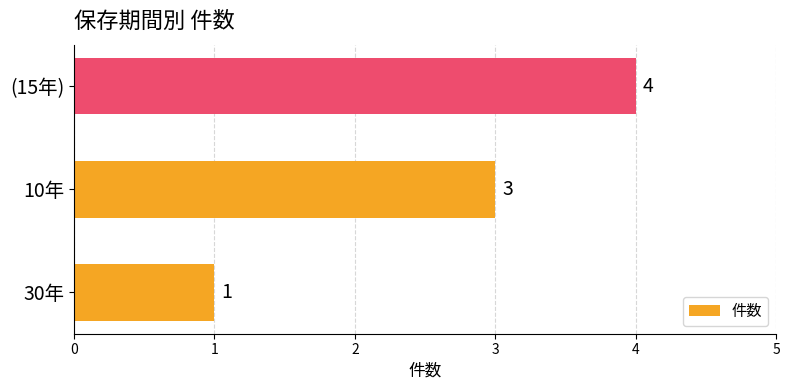

At which label is the value closest to 2?

30年